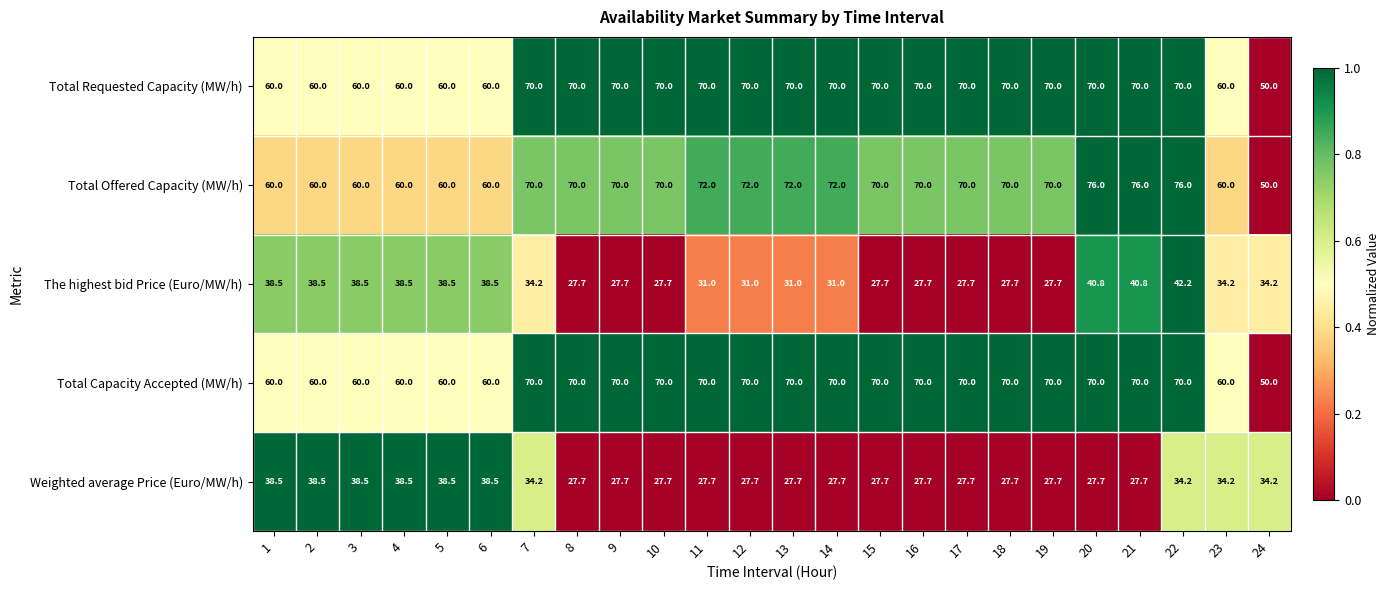

How many series are shown in this chart?

5